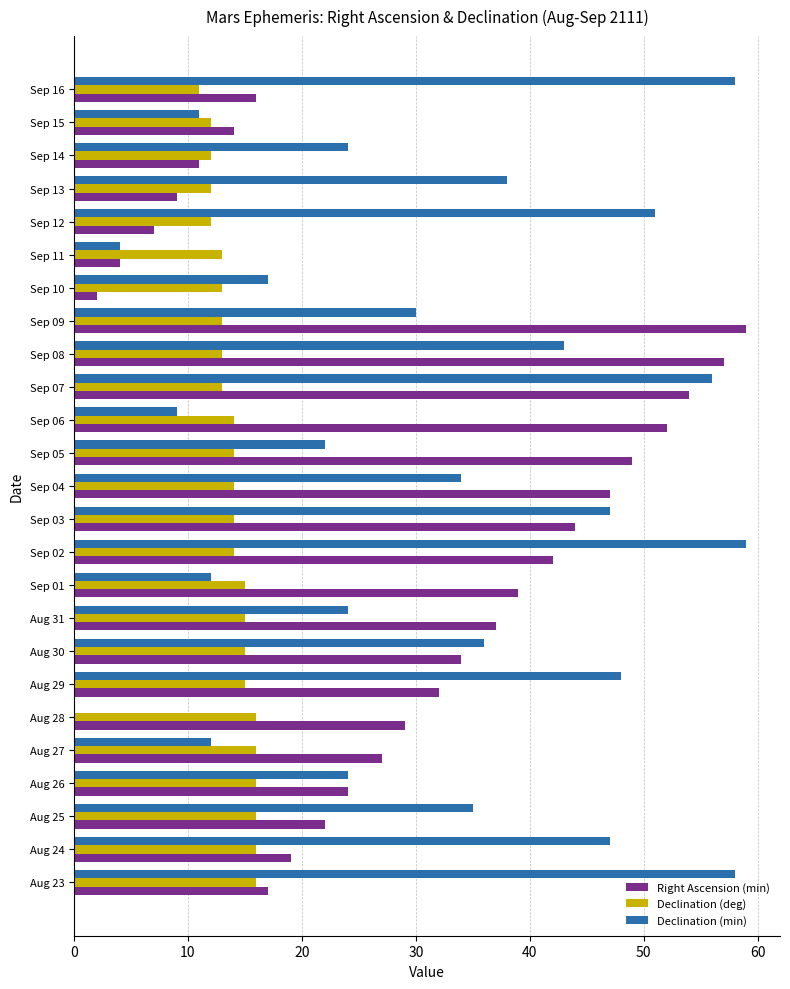

At which category is the sum across all series the highest?

Sep 07